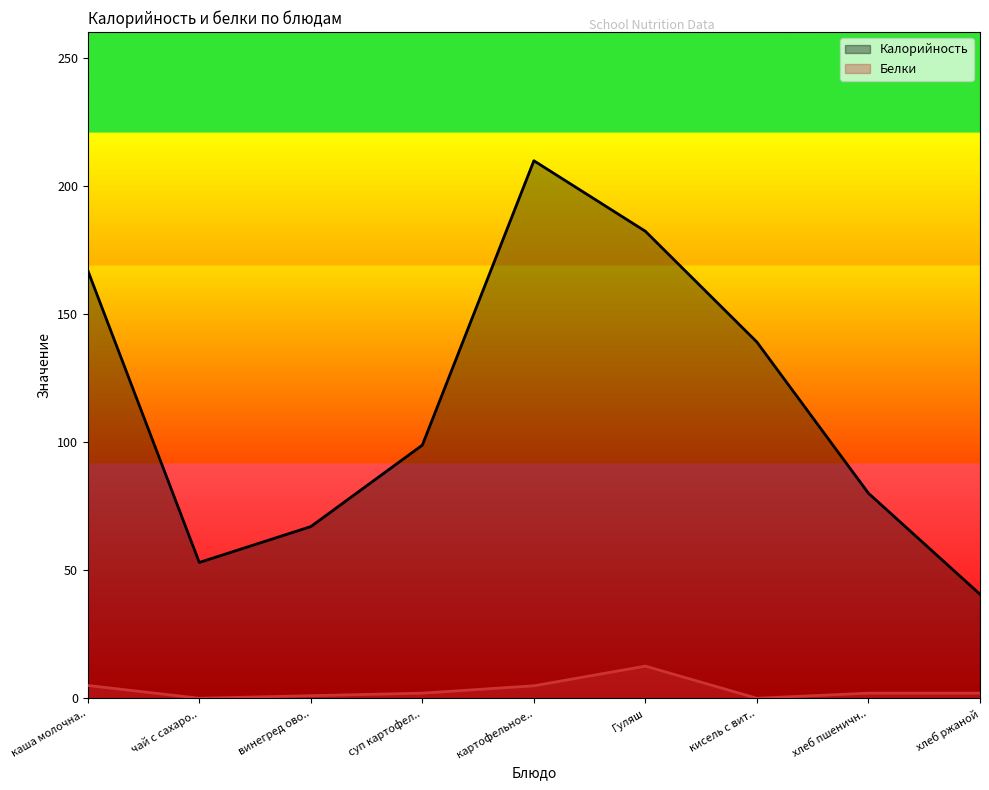

True or false: Белки has a value of 1.0 at винегред ово...

True